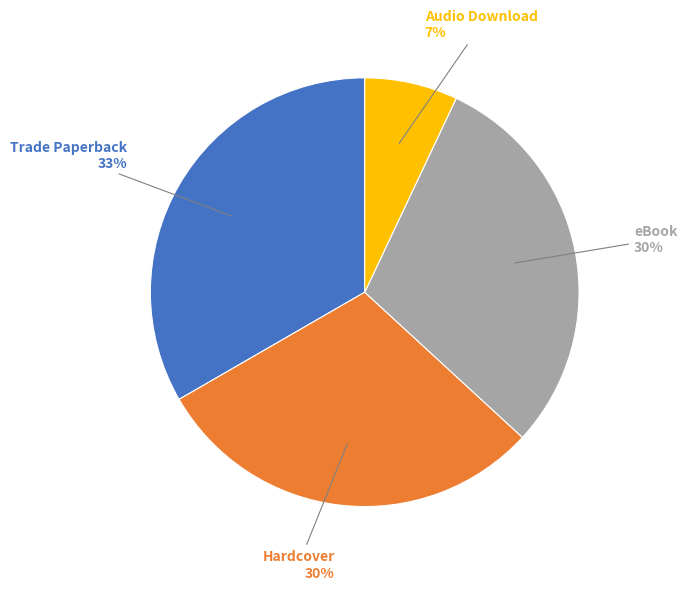

Does any single category account for the majority?

No